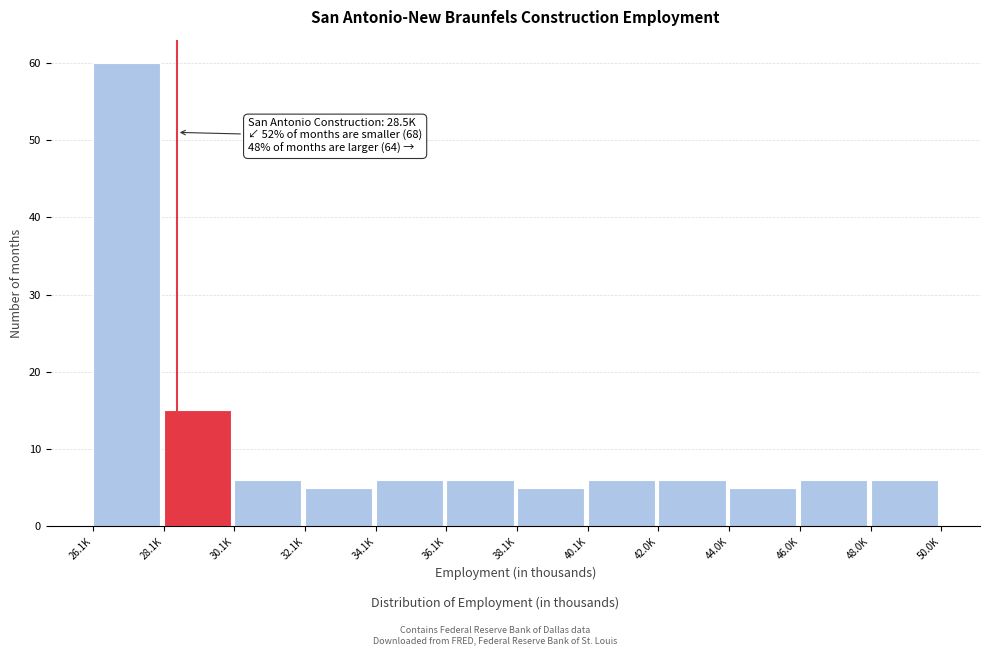

Reading left to right, what are all the values shown in this chart?

60	15	6	5	6	6	5	6	6	5	6	6